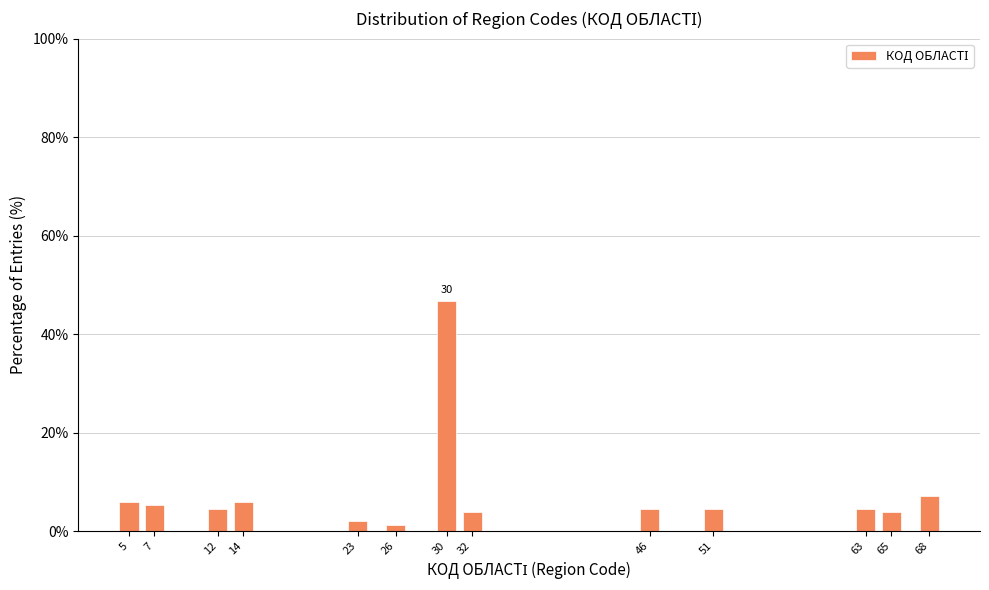

Reading left to right, list all the values displayed in this chart.

5.8	5.2	4.5	5.8	1.9	1.3	46.8	3.9	4.5	4.5	4.5	3.9	7.1